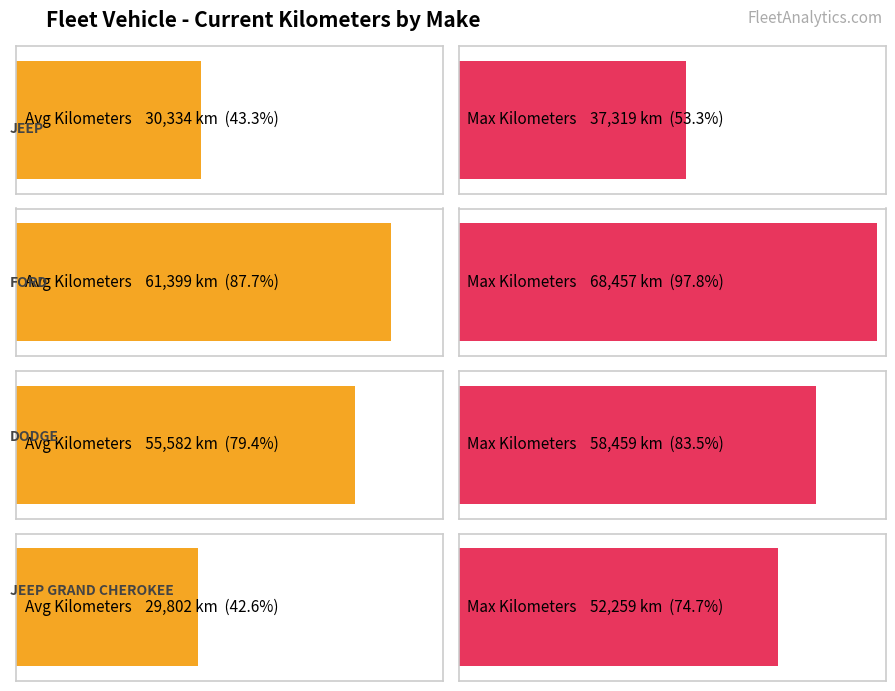

True or false: Max Kilometers has a value of 58459 at DODGE.

True